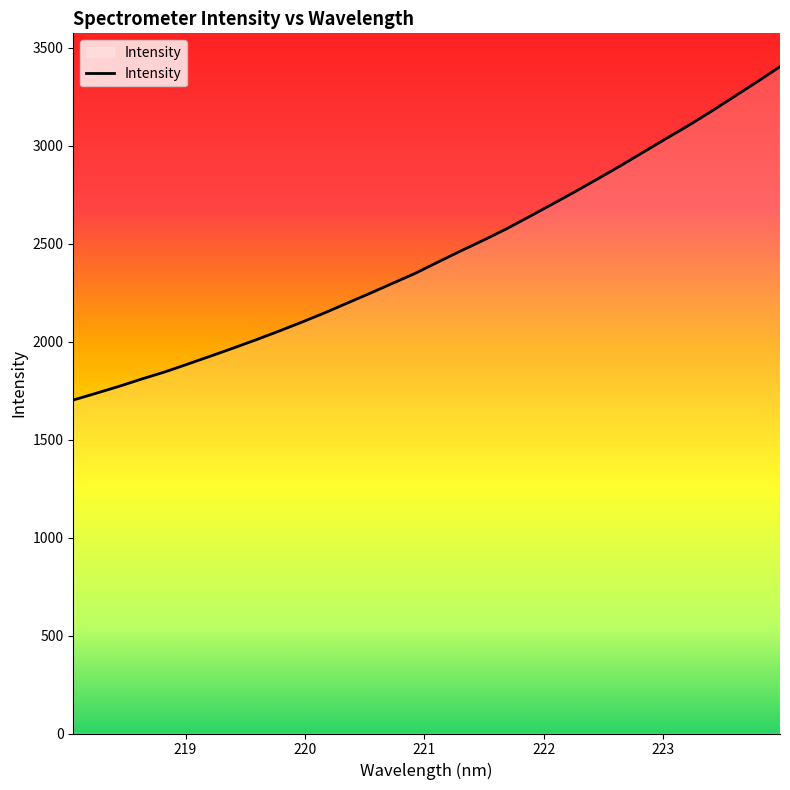

What is the difference between the maximum and minimum values?

1701.4